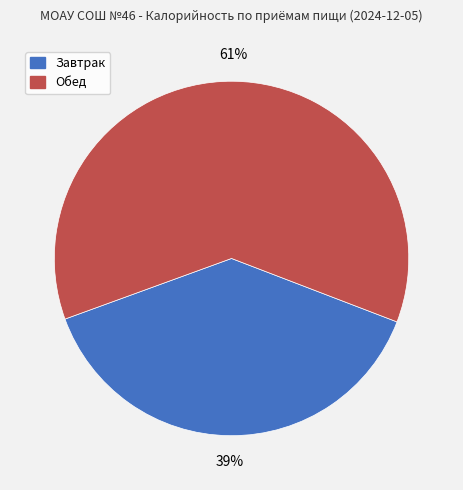

True or false: Обед accounts for 61% of the total.

True